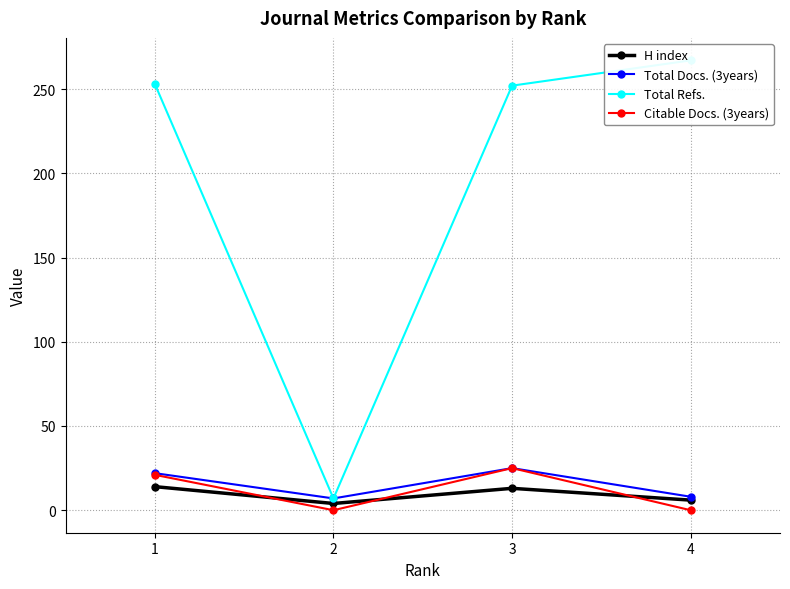

What is the value of the Total Docs. (3years) point at the 3rd from the left?

25